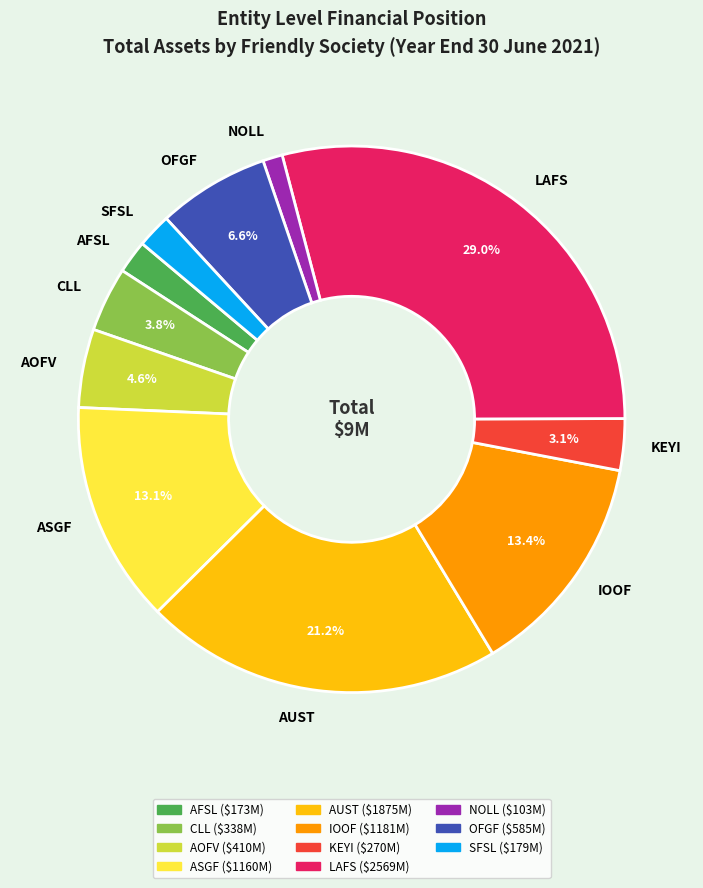

How many slices are in this pie chart?

11